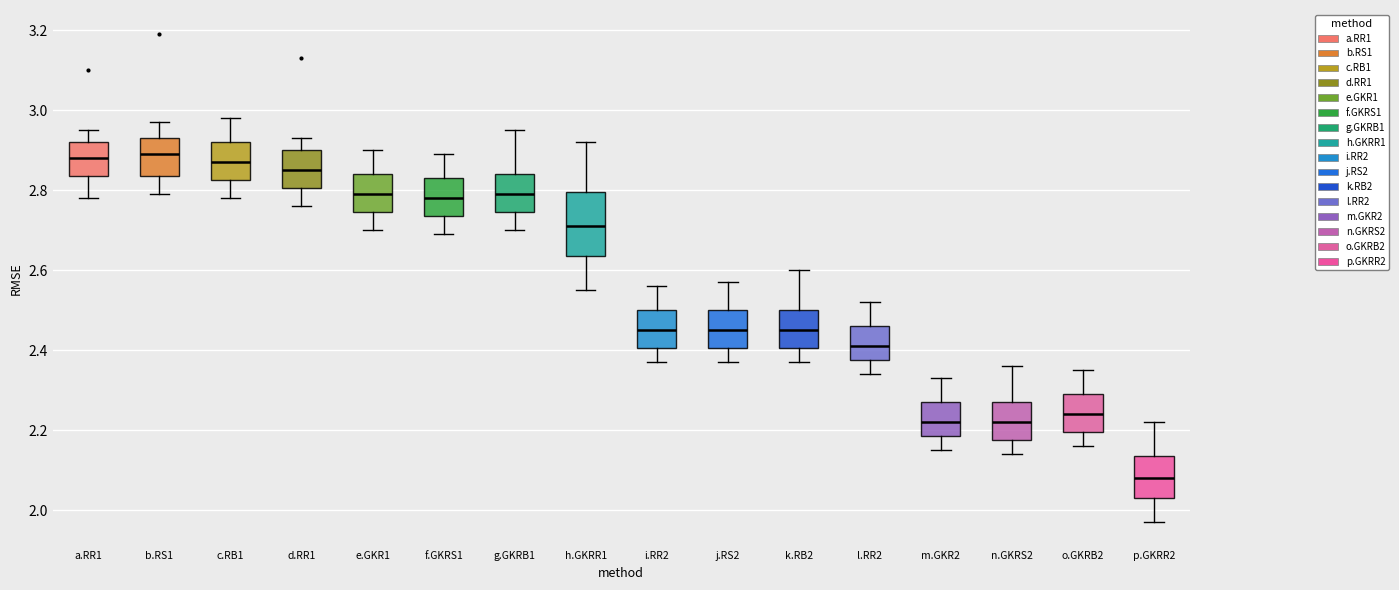

Reading left to right, transcribe this box plot: for each box, give where its median line is, the range the box spans, and where its two whiskers end, as read against the y-axis. The values are not printed on the chart, so give them approximately, as read against the axis.

a.RR1: median 2.88, box 2.84 to 2.92, whiskers 2.78 to 2.96
b.RS1: median 2.90, box 2.84 to 2.94, whiskers 2.80 to 2.98
c.RB1: median 2.88, box 2.82 to 2.92, whiskers 2.78 to 2.98
d.RR1: median 2.86, box 2.80 to 2.90, whiskers 2.76 to 2.94
e.GKR1: median 2.80, box 2.74 to 2.84, whiskers 2.70 to 2.90
f.GKRS1: median 2.78, box 2.74 to 2.84, whiskers 2.70 to 2.90
g.GKRB1: median 2.80, box 2.74 to 2.84, whiskers 2.70 to 2.96
h.GKRR1: median 2.72, box 2.64 to 2.80, whiskers 2.56 to 2.92
i.RR2: median 2.46, box 2.40 to 2.50, whiskers 2.38 to 2.56
j.RS2: median 2.46, box 2.40 to 2.50, whiskers 2.38 to 2.58
k.RB2: median 2.46, box 2.40 to 2.50, whiskers 2.38 to 2.60
l.RR2: median 2.42, box 2.38 to 2.46, whiskers 2.34 to 2.52
m.GKR2: median 2.22, box 2.18 to 2.28, whiskers 2.16 to 2.34
n.GKRS2: median 2.22, box 2.18 to 2.28, whiskers 2.14 to 2.36
o.GKRB2: median 2.24, box 2.20 to 2.30, whiskers 2.16 to 2.36
p.GKRR2: median 2.08, box 2.04 to 2.14, whiskers 1.98 to 2.22